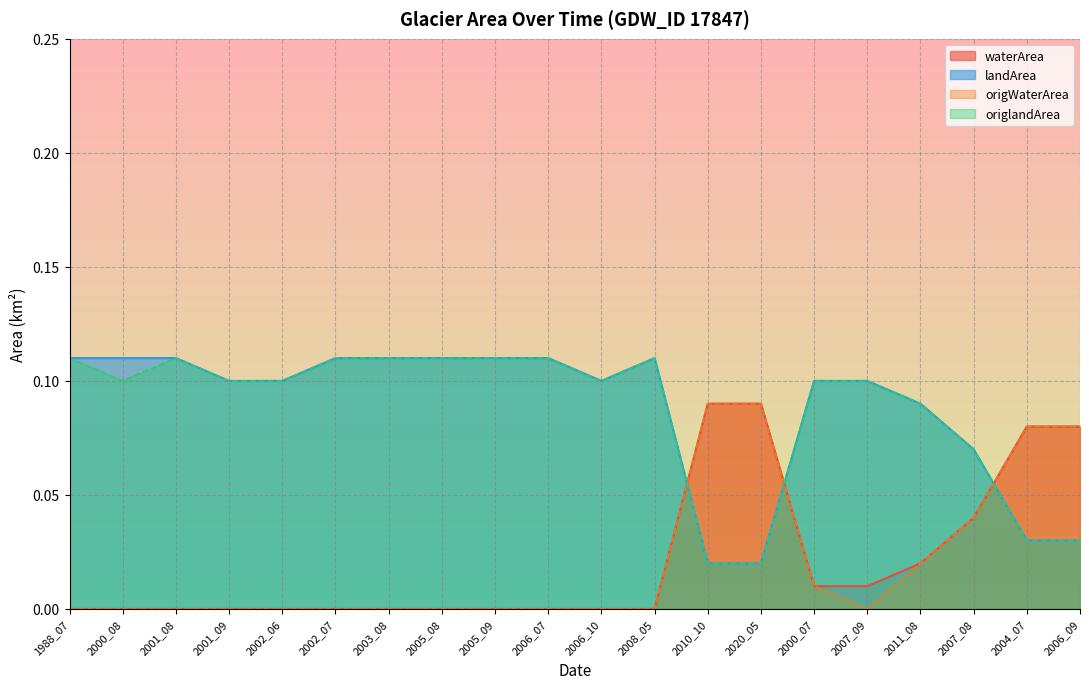

Which series changed the most between 2005_08 and 2007_08?

waterArea